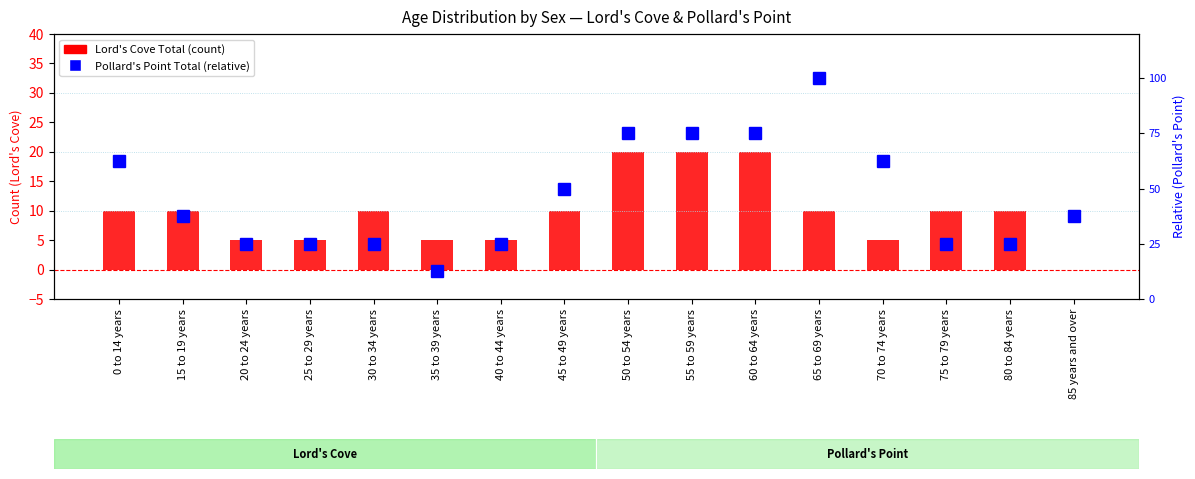

List the labels in order of Pollard's Point Total value, smallest first.

35 to 39 years, 20 to 24 years, 25 to 29 years, 30 to 34 years, 40 to 44 years, 75 to 79 years, 80 to 84 years, 15 to 19 years, 85 years and over, 45 to 49 years, 0 to 14 years, 70 to 74 years, 50 to 54 years, 55 to 59 years, 60 to 64 years, 65 to 69 years